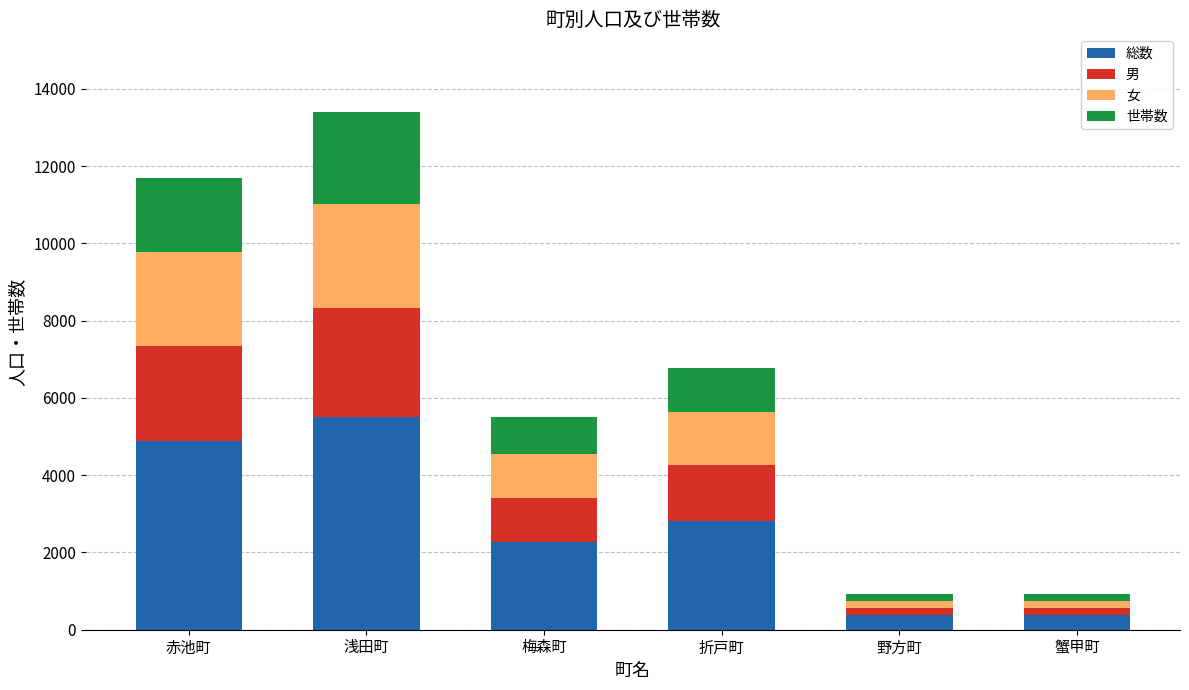

True or false: 総数 has a value of 1813 at 赤池町.

False